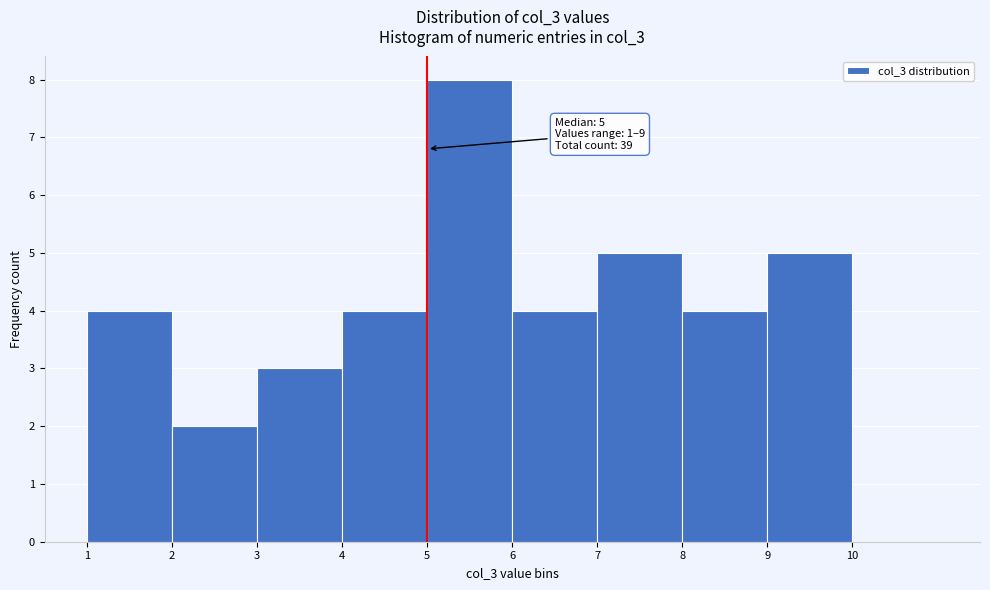

Over which range of the x-axis is the bar tallest?

5 to 6